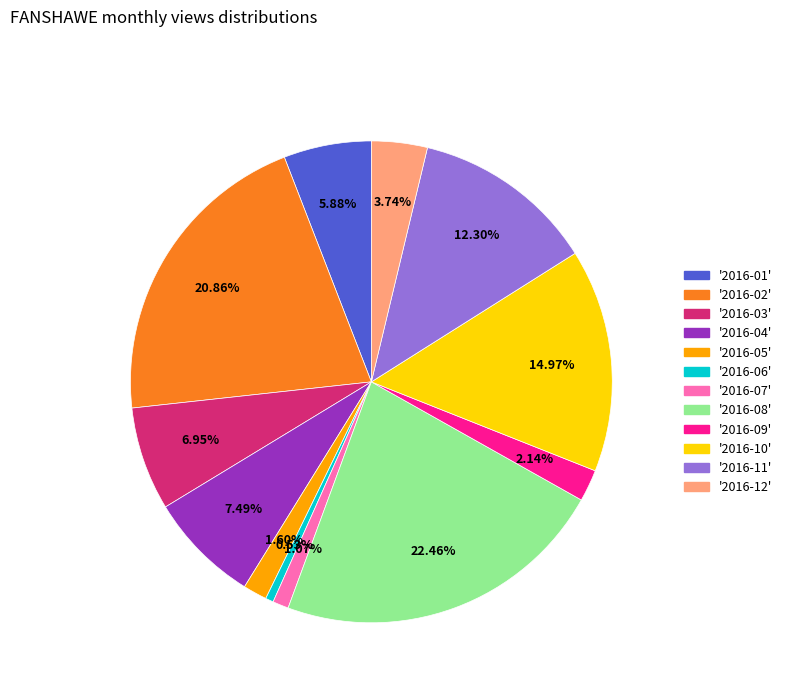

Is there any slice that represents more than half of the pie?

No